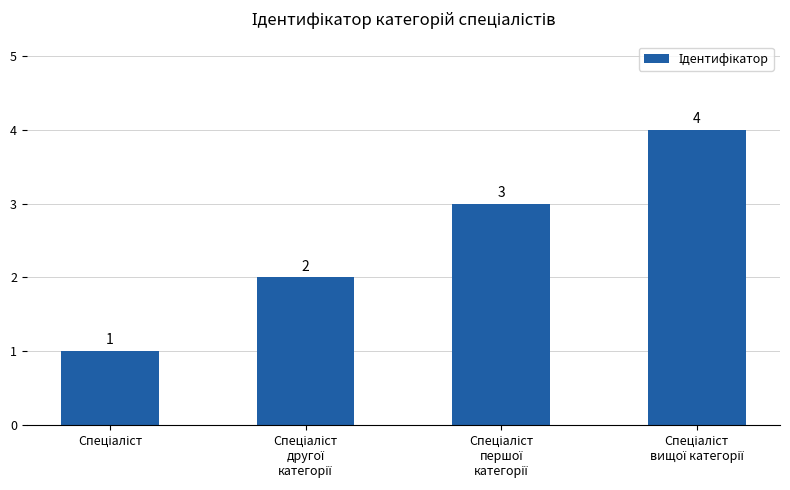

How many values are between 2 and 4?

3